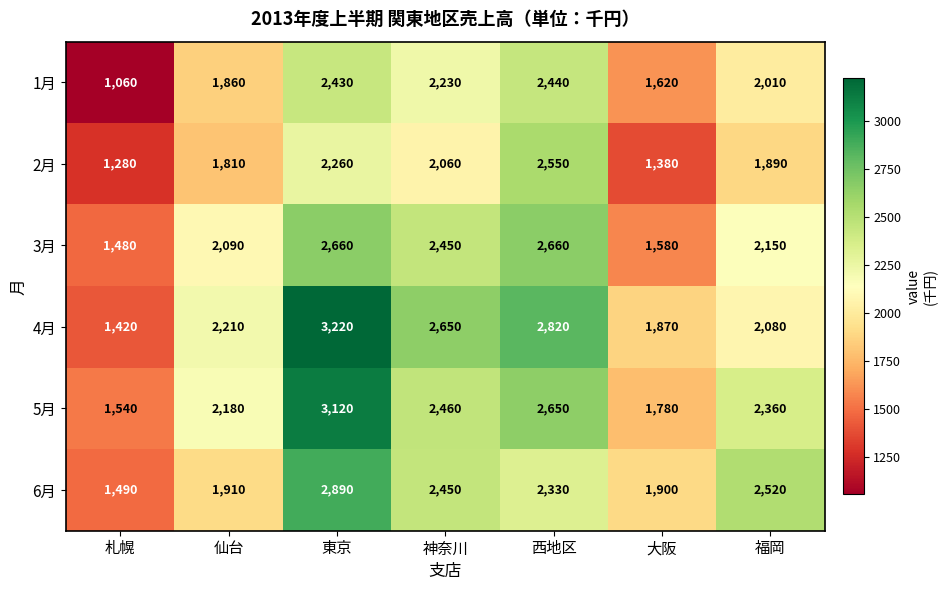

At how many categories does at least one series exceed 2454?

4